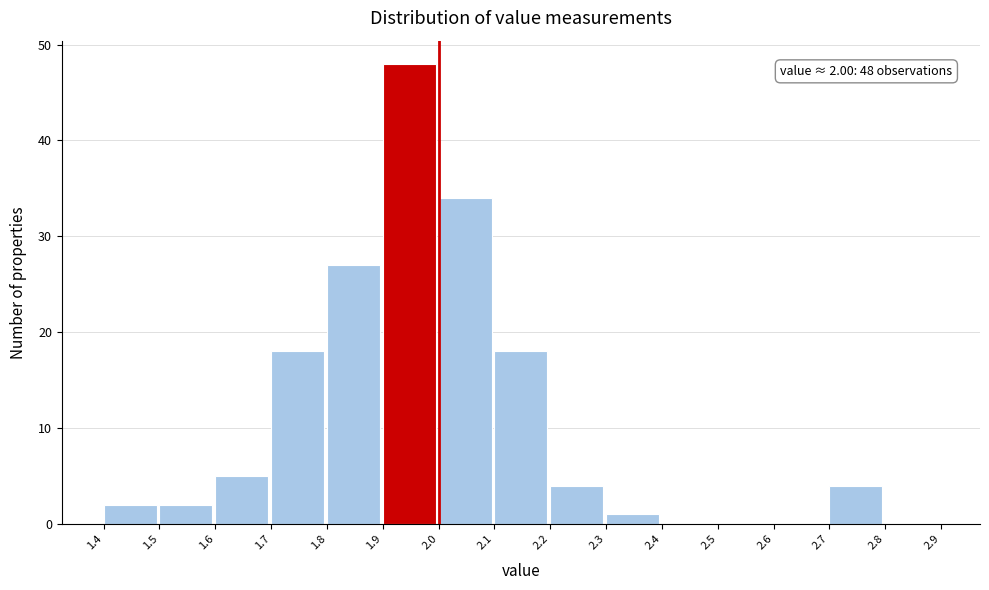

Which range on the x-axis has the tallest bar?

1.9 to 2.0